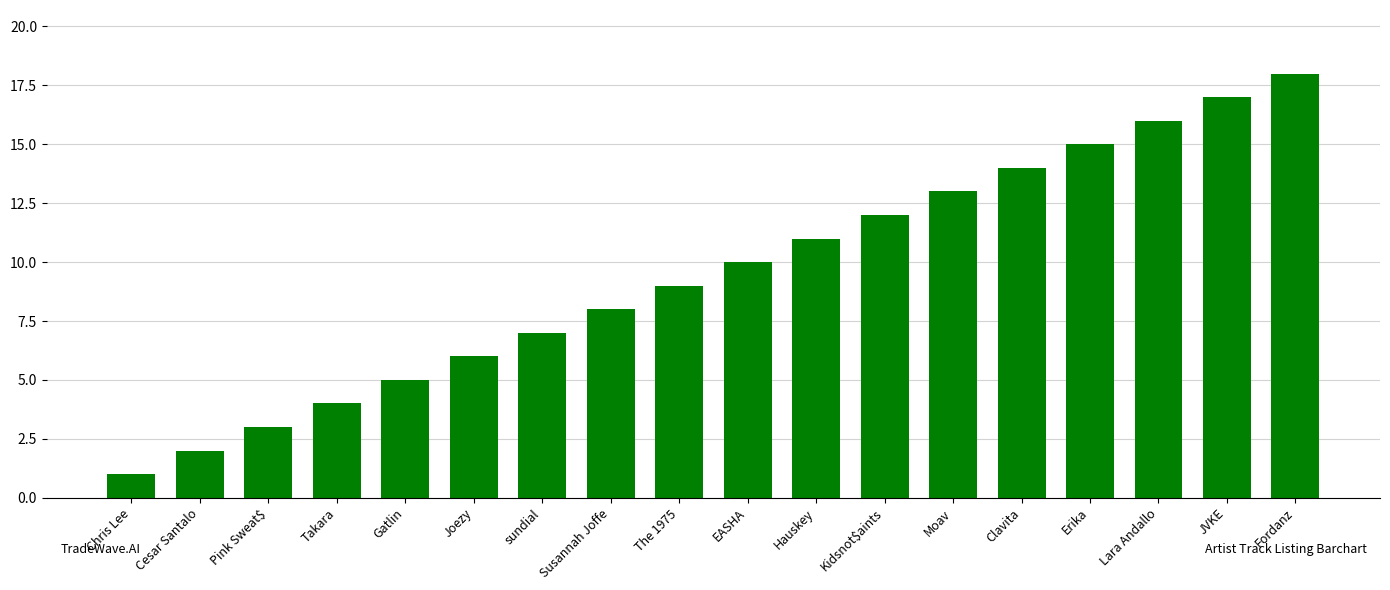

Approximately how many times larger is the value at Joezy compared to The 1975?

0.7